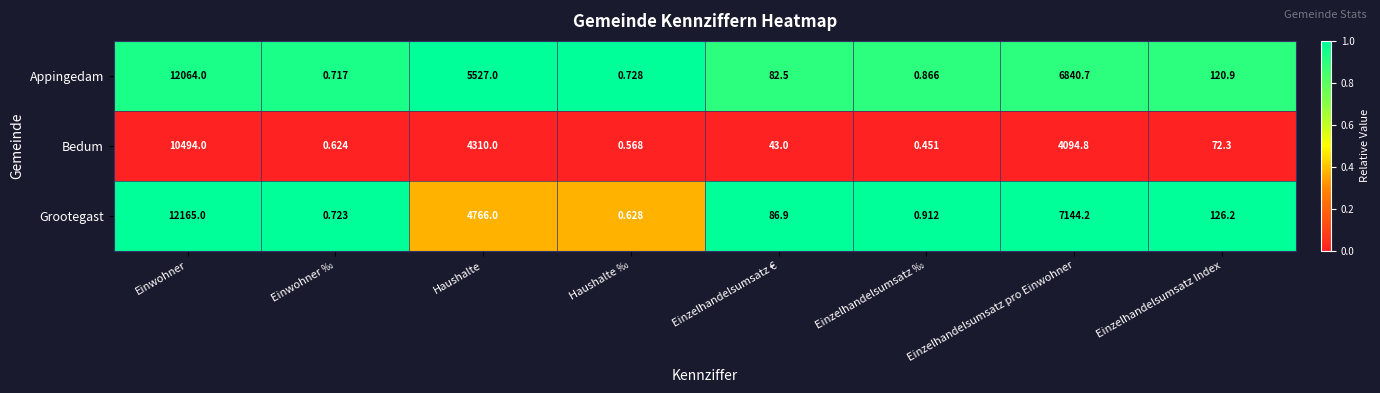

Between Einwohner and Einzelhandelsumsatz ‰, which series saw the biggest shift?

Grootegast